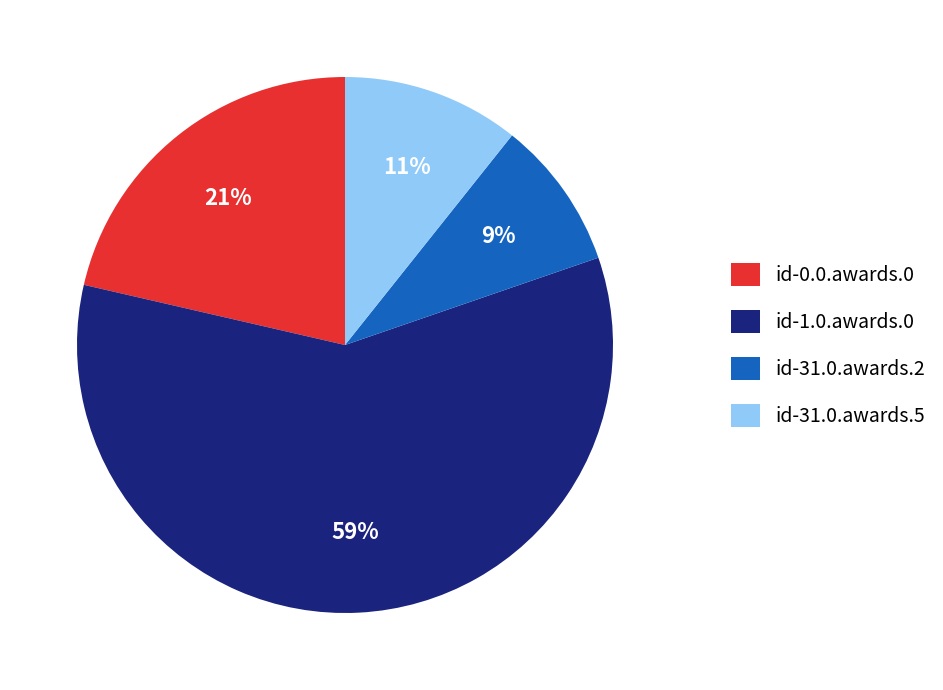

To the nearest percent, what is the difference between the id-1.0.awards.0 and id-31.0.awards.2 slice percentages?

50%